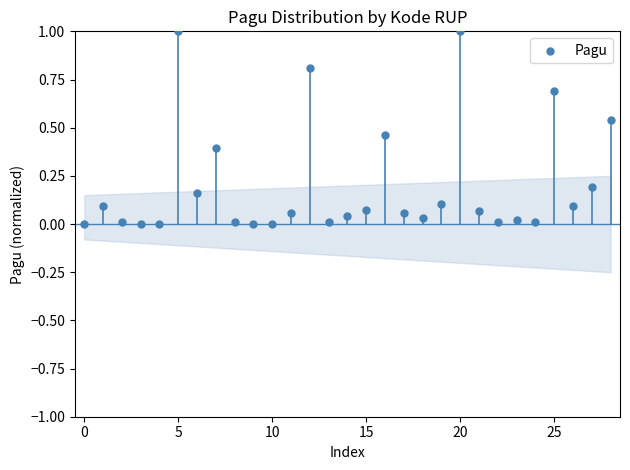

What is the range of Y values (max minus min)?

1.0